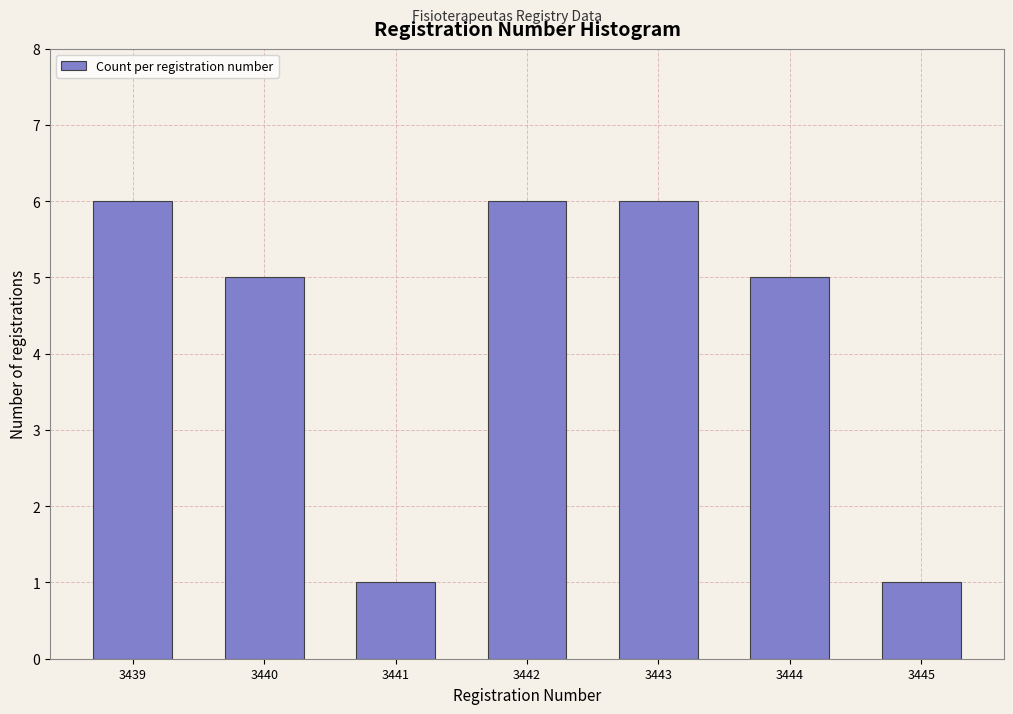

Reading right to left, extract all data points from this chart.

1	5	6	6	1	5	6